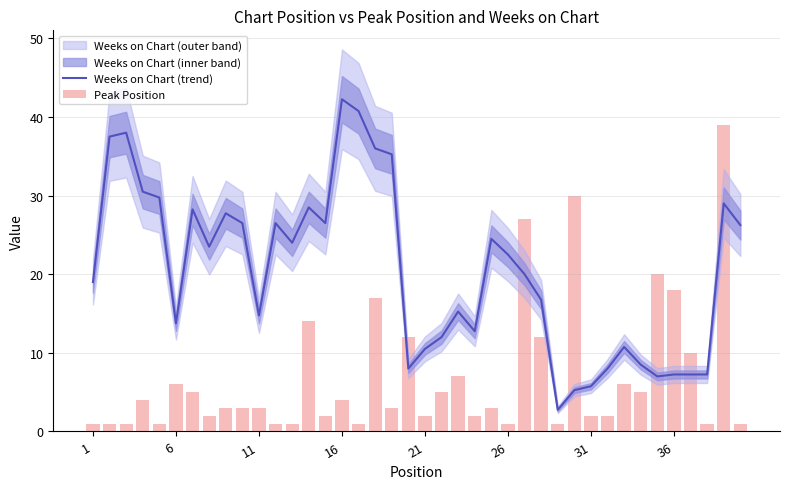

How many data points in Peak Position are above 3?

18